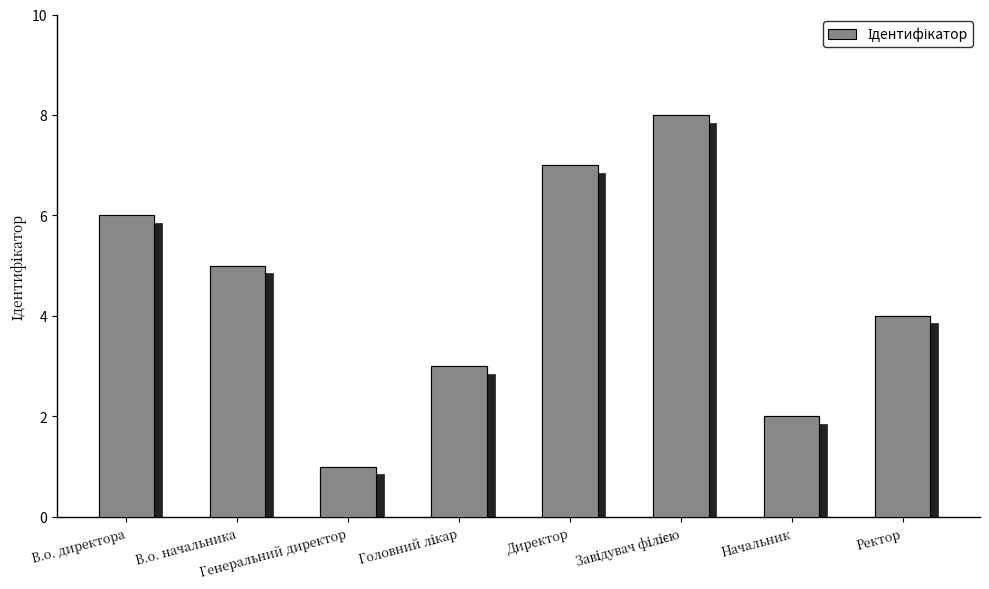

How many values are below 5?

4